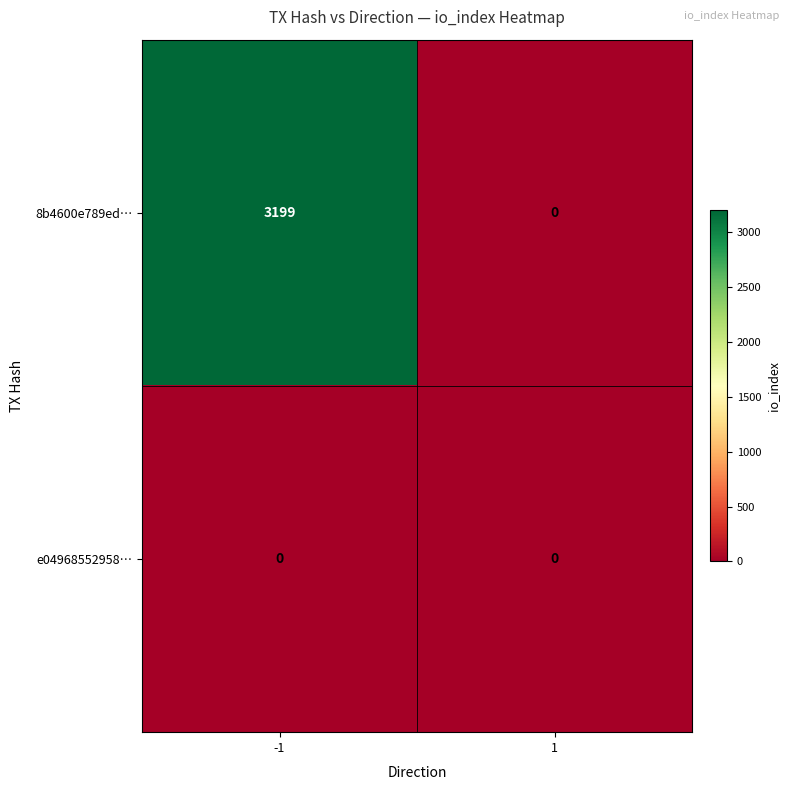

Reading left to right, what are all the values shown in this chart?

8b4600e789ed…: -1=3199	1=0
e04968552958…: -1=0	1=0